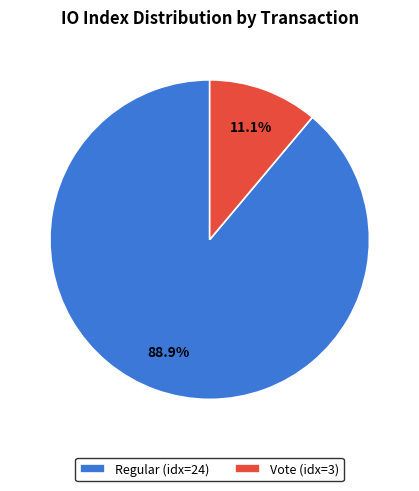

How many segments does this pie chart have?

2